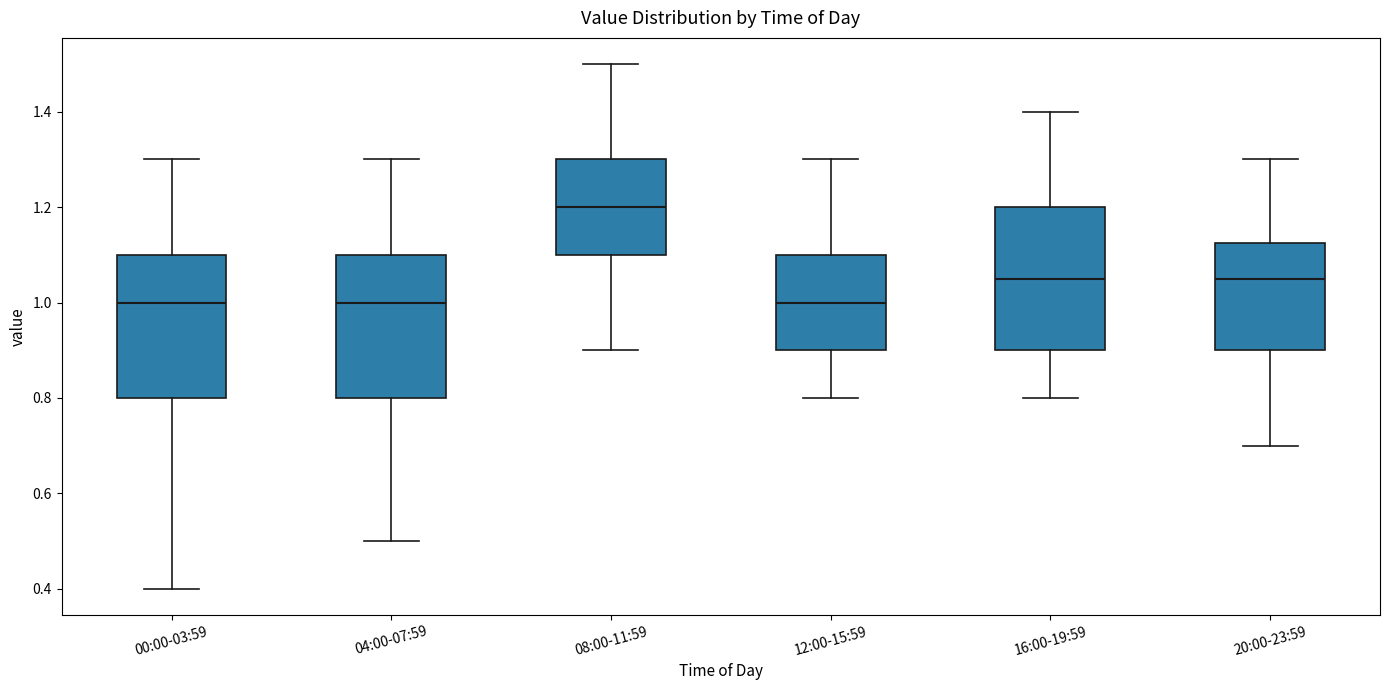

Reading left to right, read every box against the y-axis: the position of its median line, the range the box covers, and the ends of its whiskers. The values are not printed on the chart, so give them approximately, as read against the axis.

00:00-03:59: median 1.00, box 0.80 to 1.10, whiskers 0.40 to 1.30
04:00-07:59: median 1.00, box 0.80 to 1.10, whiskers 0.50 to 1.30
08:00-11:59: median 1.20, box 1.10 to 1.30, whiskers 0.90 to 1.50
12:00-15:59: median 1.00, box 0.90 to 1.10, whiskers 0.80 to 1.30
16:00-19:59: median 1.06, box 0.90 to 1.20, whiskers 0.80 to 1.40
20:00-23:59: median 1.06, box 0.90 to 1.12, whiskers 0.70 to 1.30